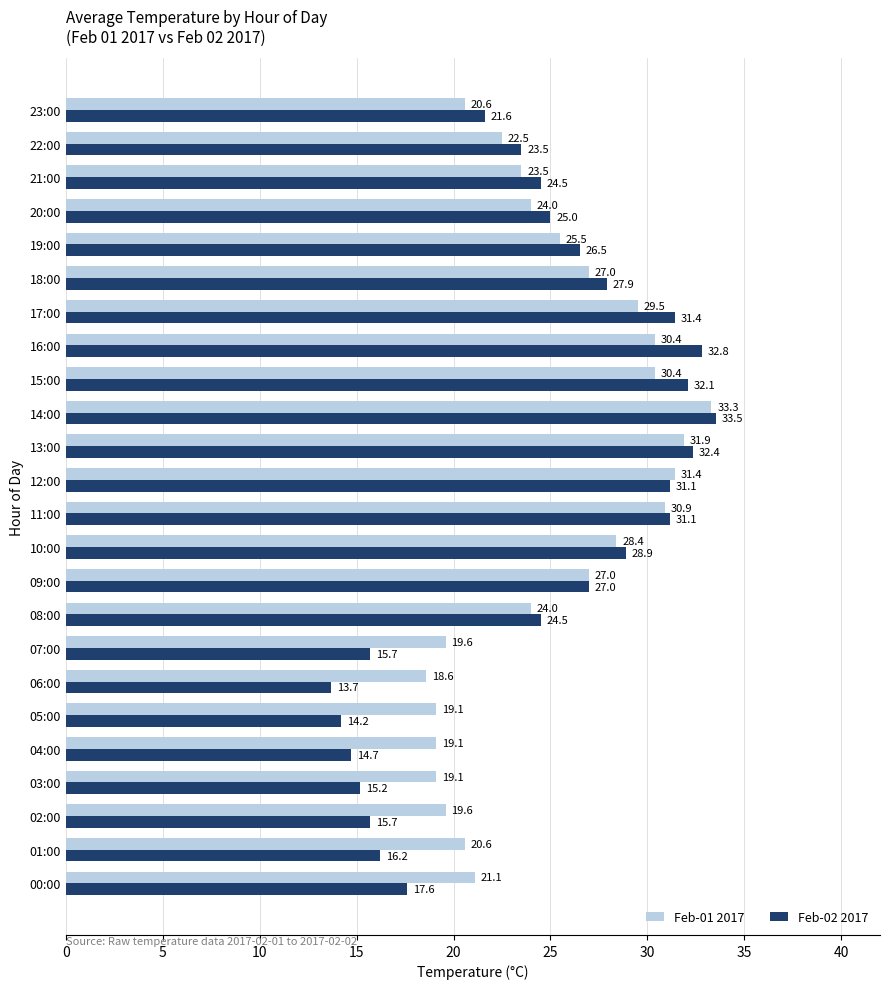

At which category does the chart reach its peak across all series?

14:00